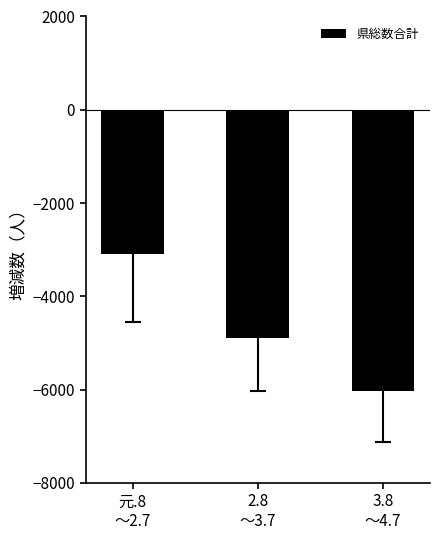

Reading left to right, transcribe all the data shown in this chart.

-3096	-4888	-6023